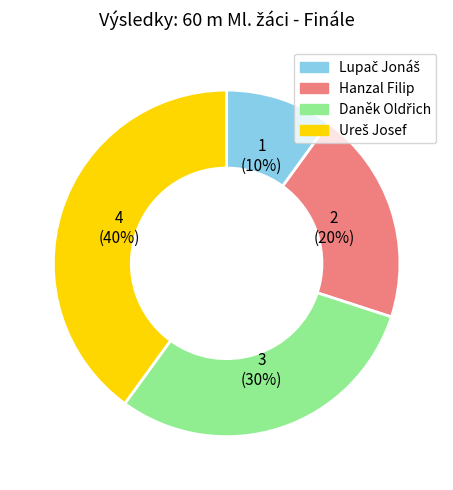

Is there a majority slice in this chart?

No